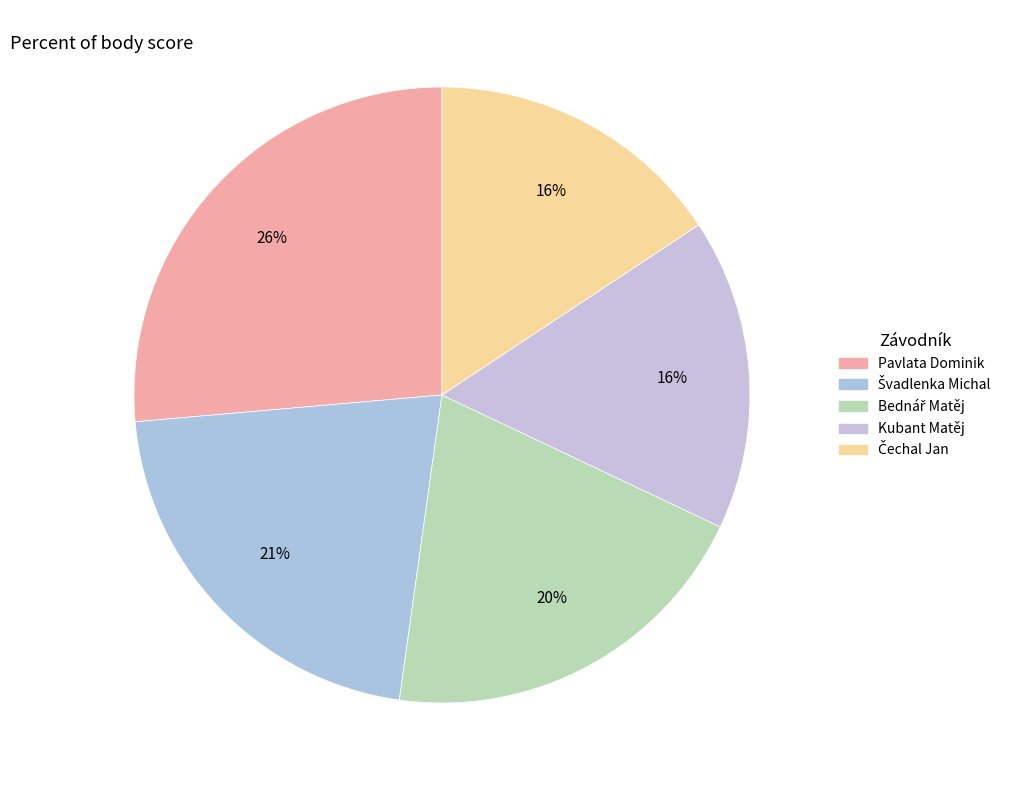

How many slices are in this pie chart?

5